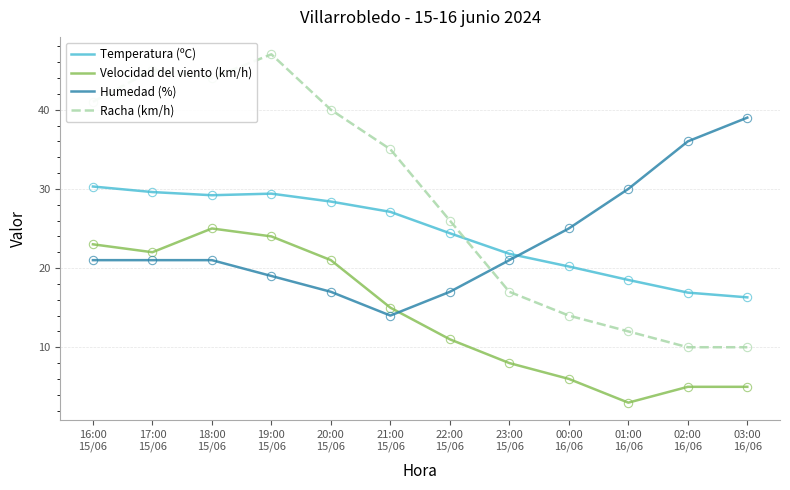

List the series in order of their peak value, lowest first.

Velocidad del viento (km/h), Temperatura (ºC), Humedad (%), Racha (km/h)